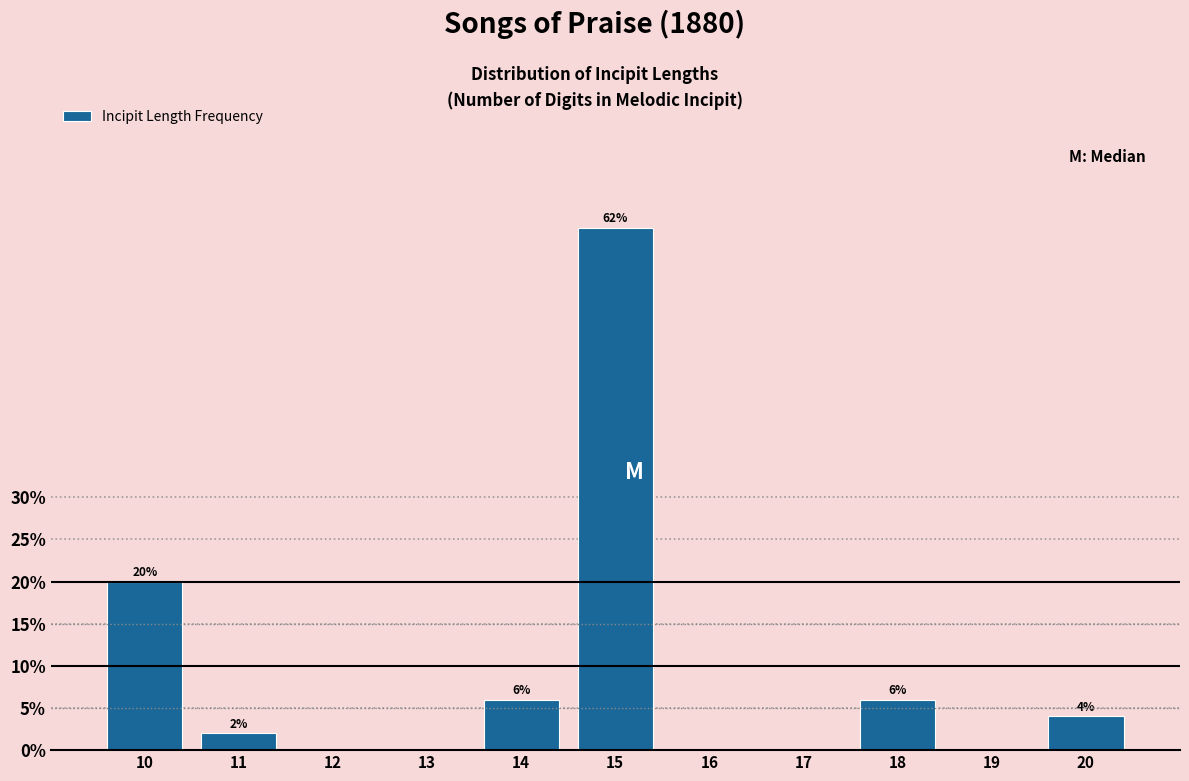

Reading right to left, extract all data points from this chart.

20=4	19=0	18=6	17=0	16=0	15=62	14=6	13=0	12=0	11=2	10=20